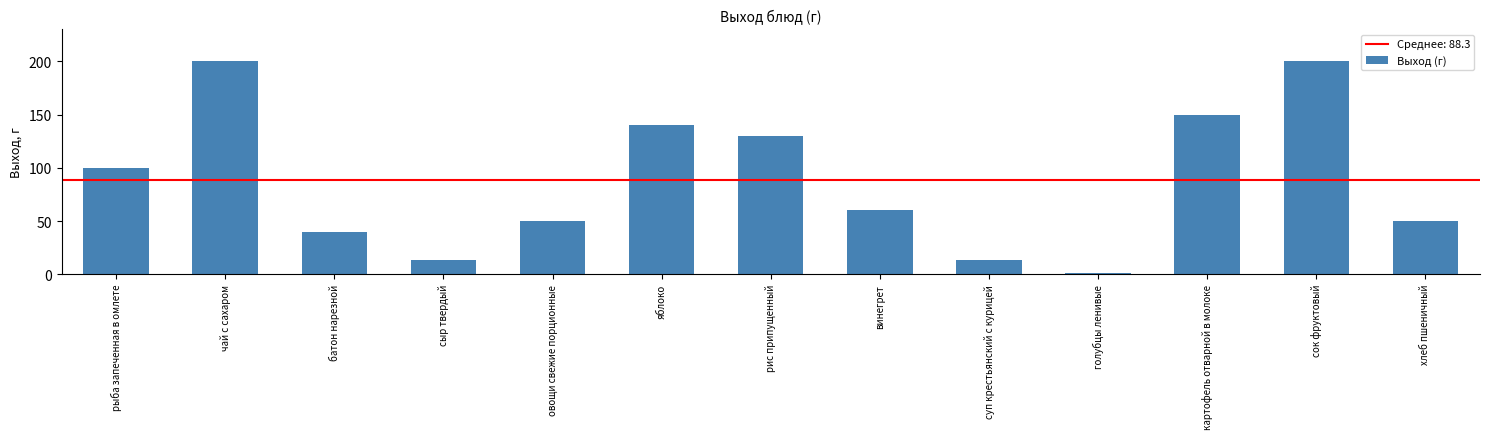

What is the value of the 1st bar from the left?

100.0